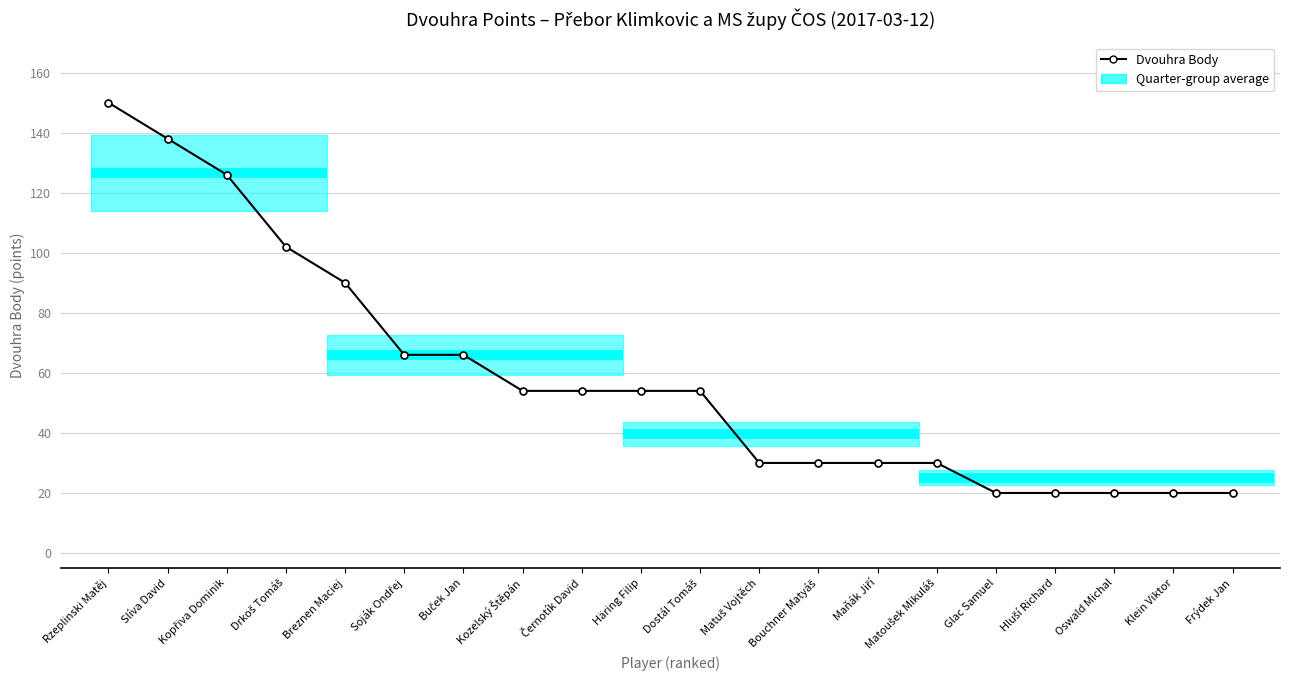

What is the ratio of the value at Häring Filip to the value at Matoušek Mikuláš?

1.8